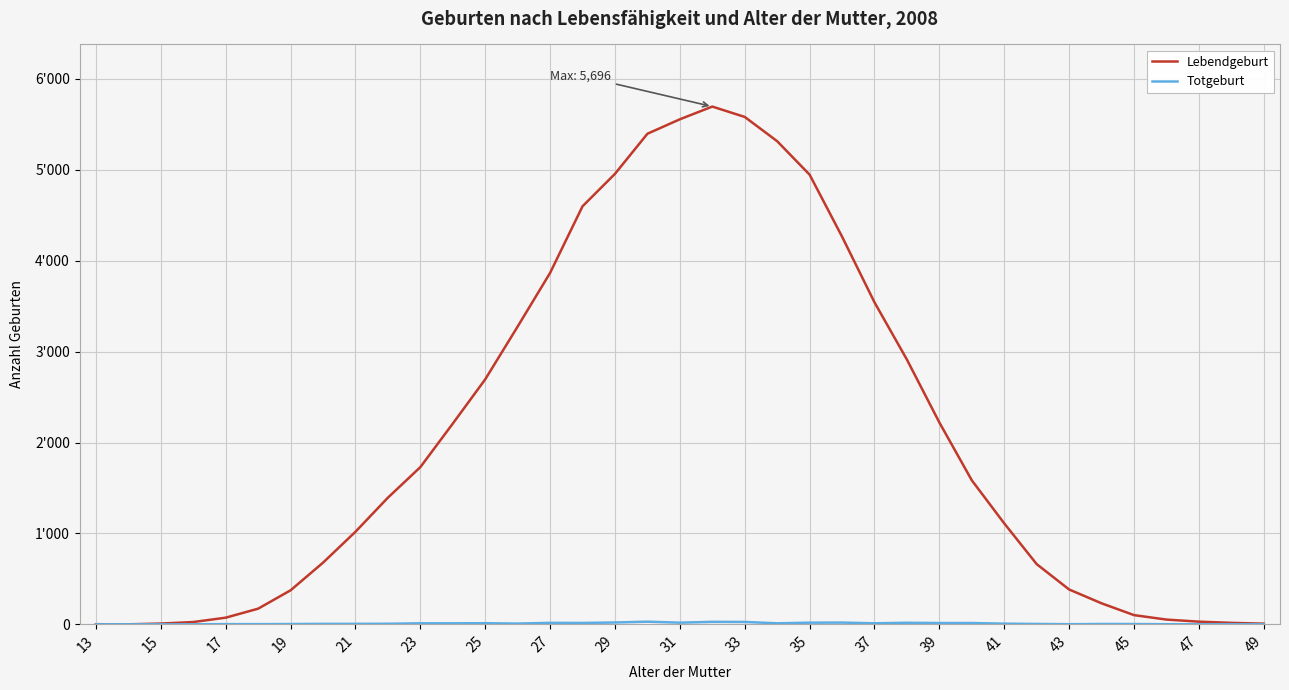

Does the chart have visible grid lines?

Yes